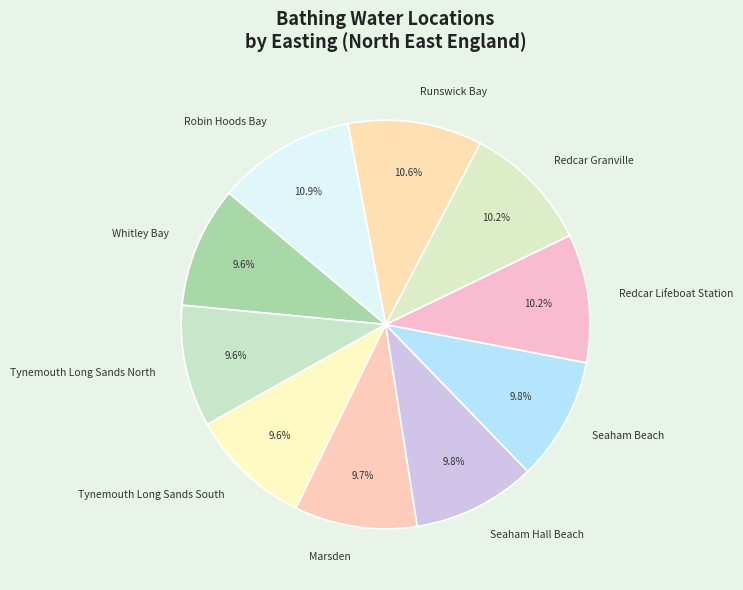

Does Robin Hoods Bay account for over 50% of the chart?

No